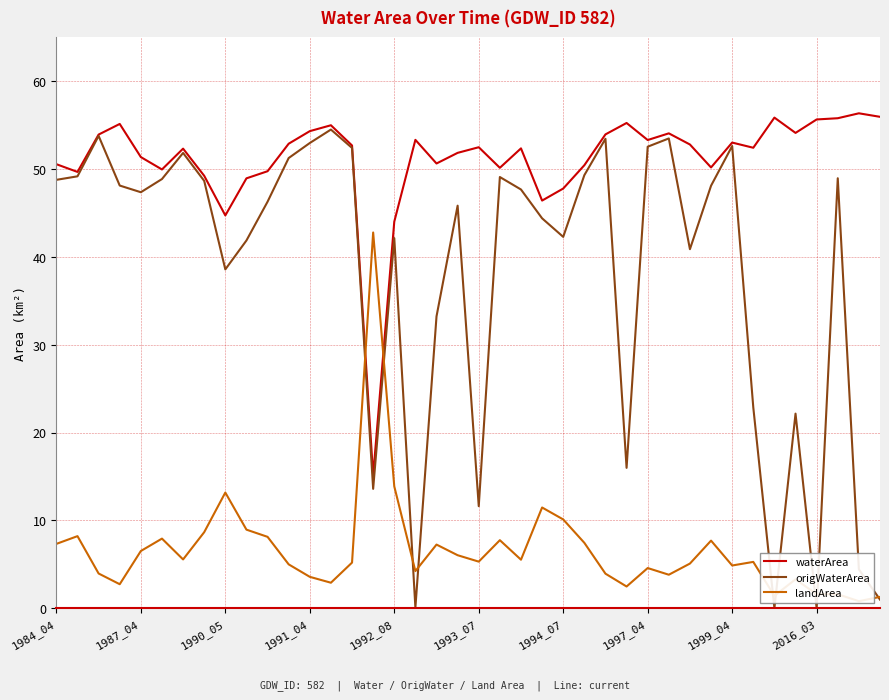

What is the lowest value of the waterArea series?

15.1